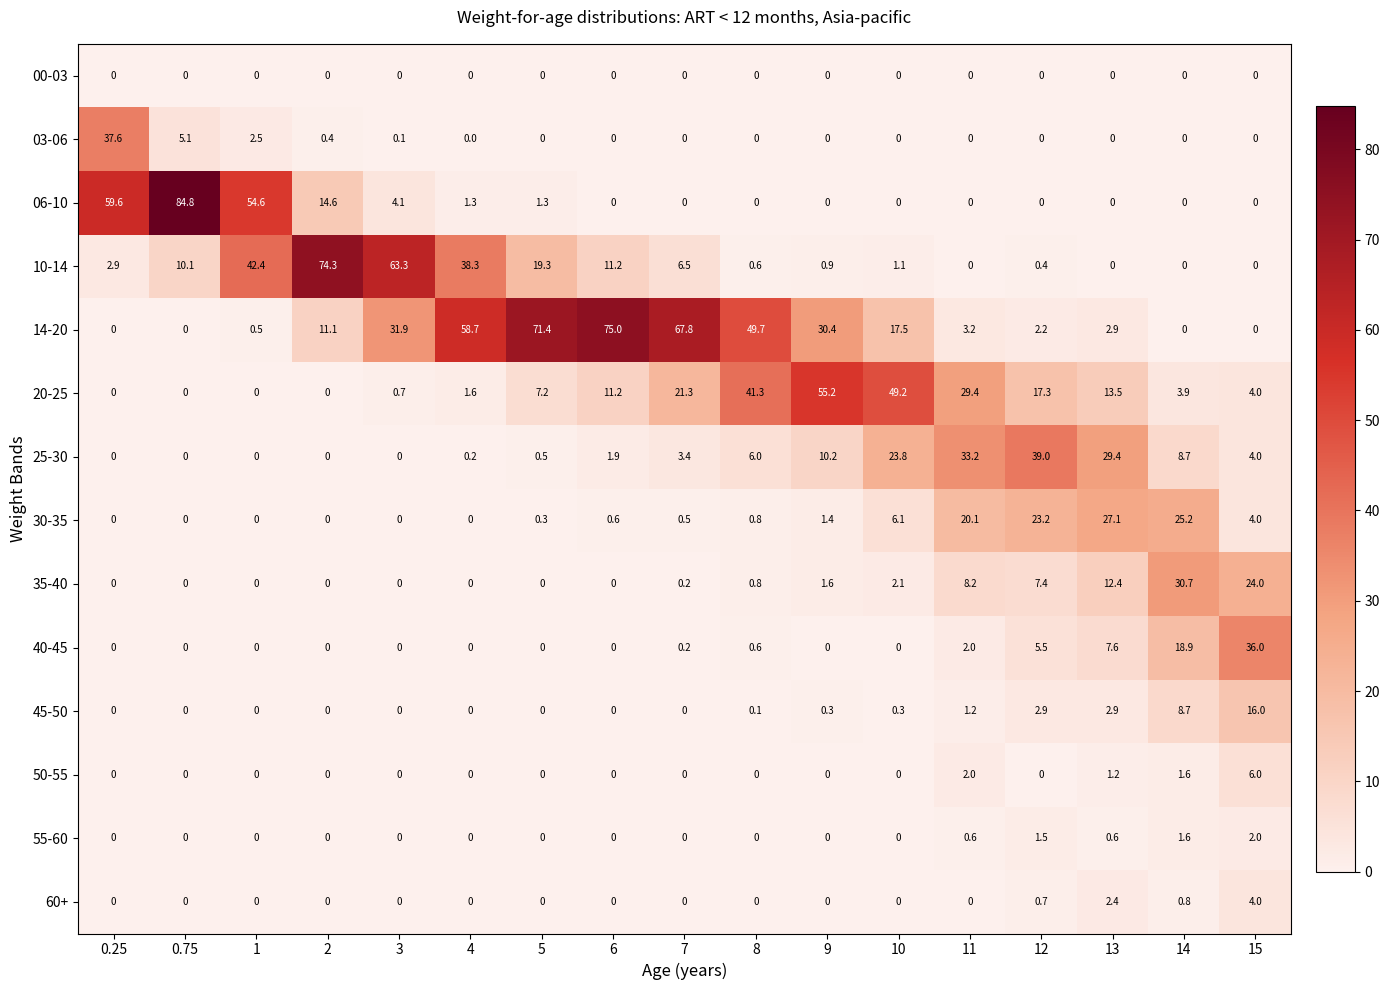

Which series has the largest range (max minus min)?

06-10